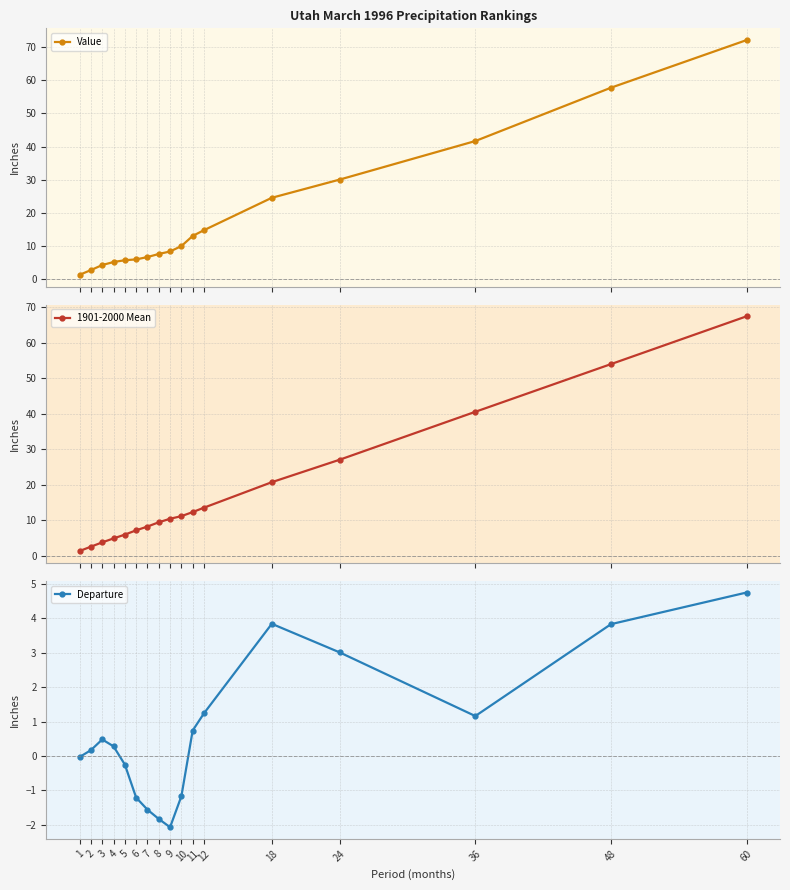

What is the difference between the maximum and minimum values in the Departure series?

6.8